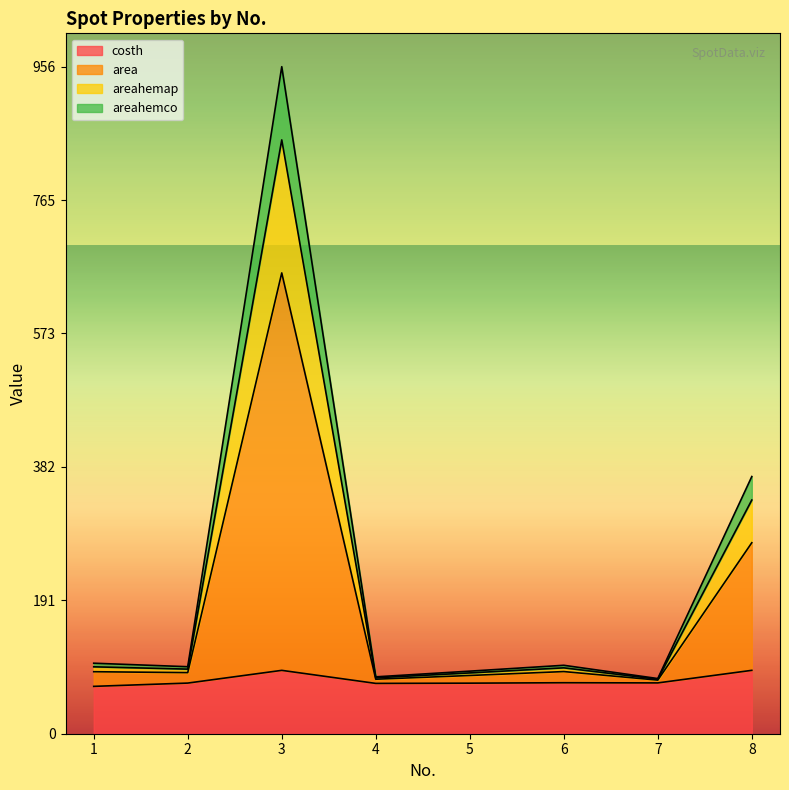

Is the value of areahemap at 6 greater than the value of areahemco at 7?

Yes